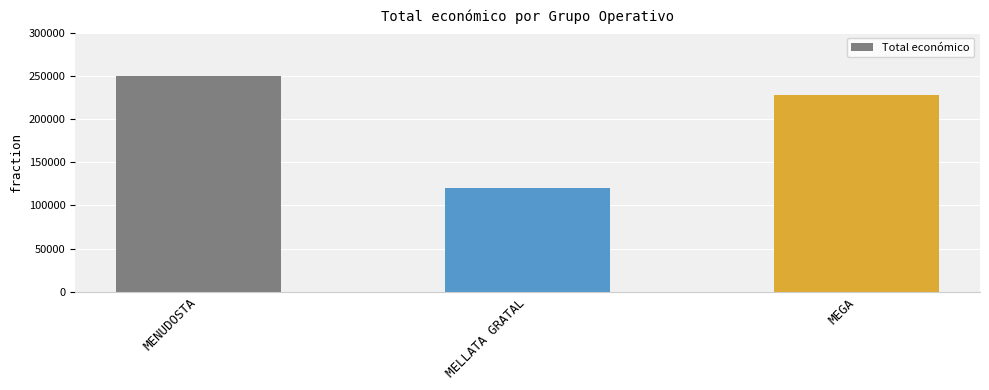

Between MENUDOSTA and MEGA, which is larger?

MENUDOSTA